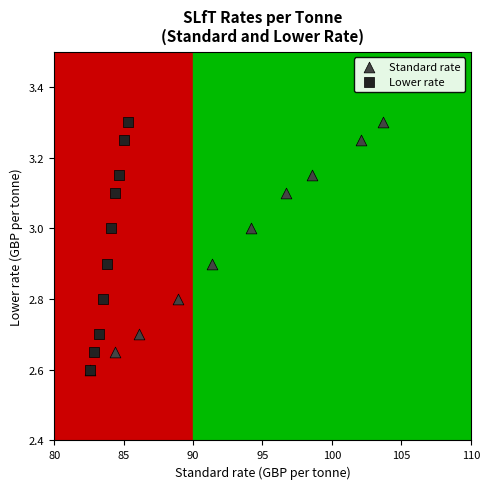

What are all the series names shown in the legend?

Standard rate, Lower rate